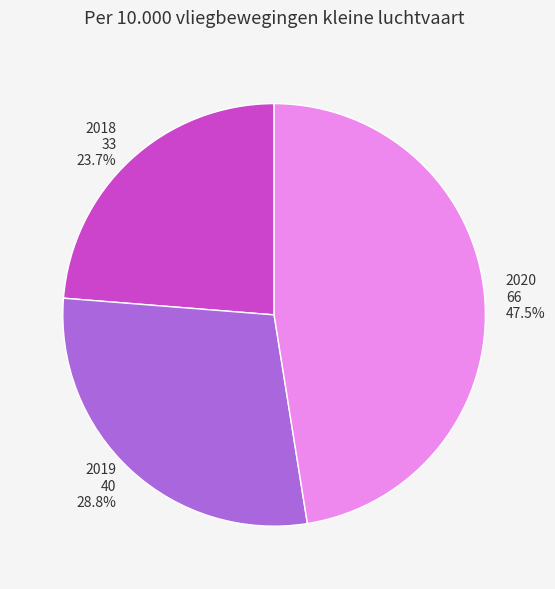

To the nearest percent, what percentage of the pie is 2018?

24%